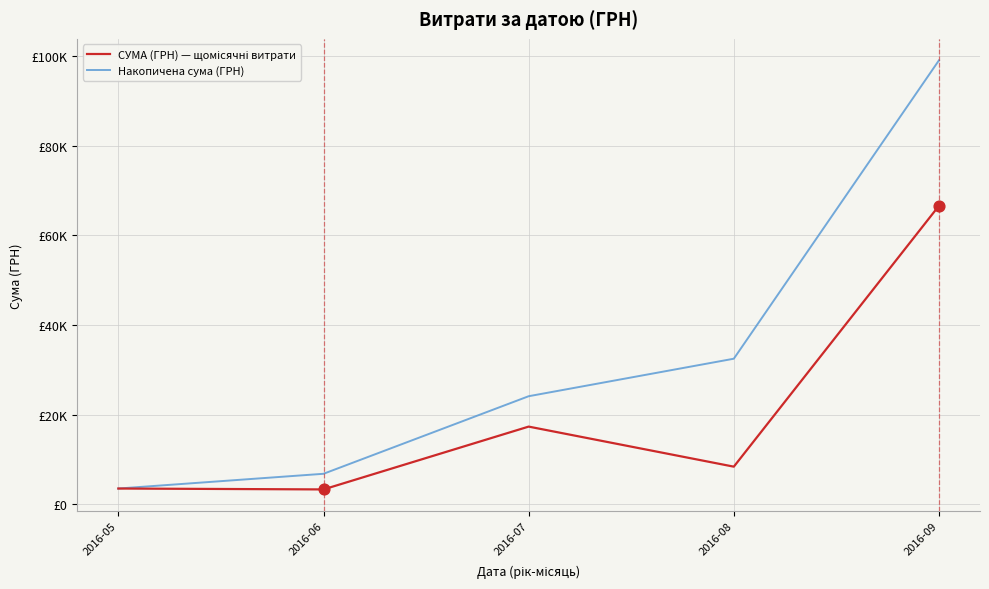

At which category is the sum across all series the highest?

2016-09